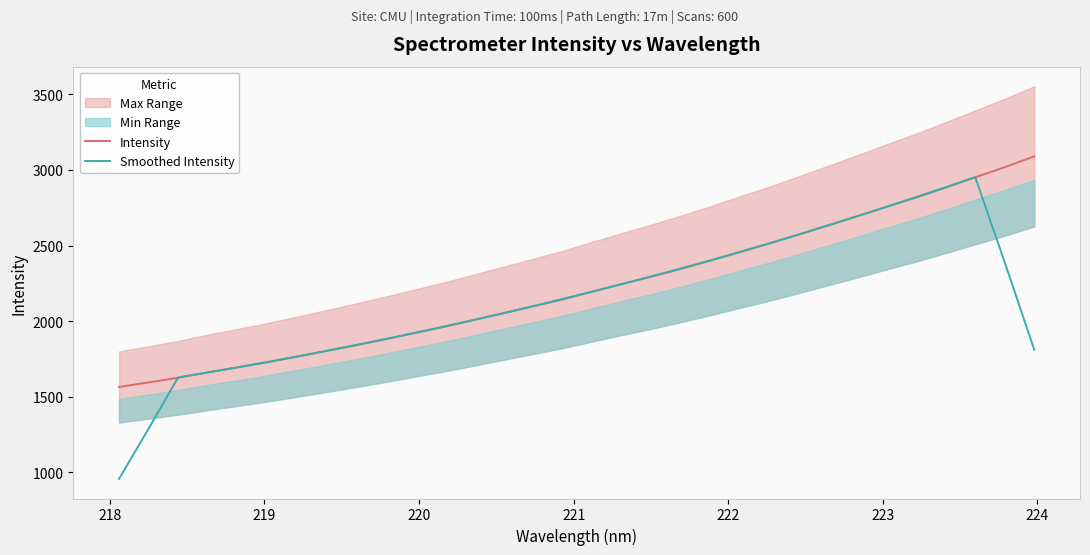

What is the highest value of the Intensity series?

3089.7